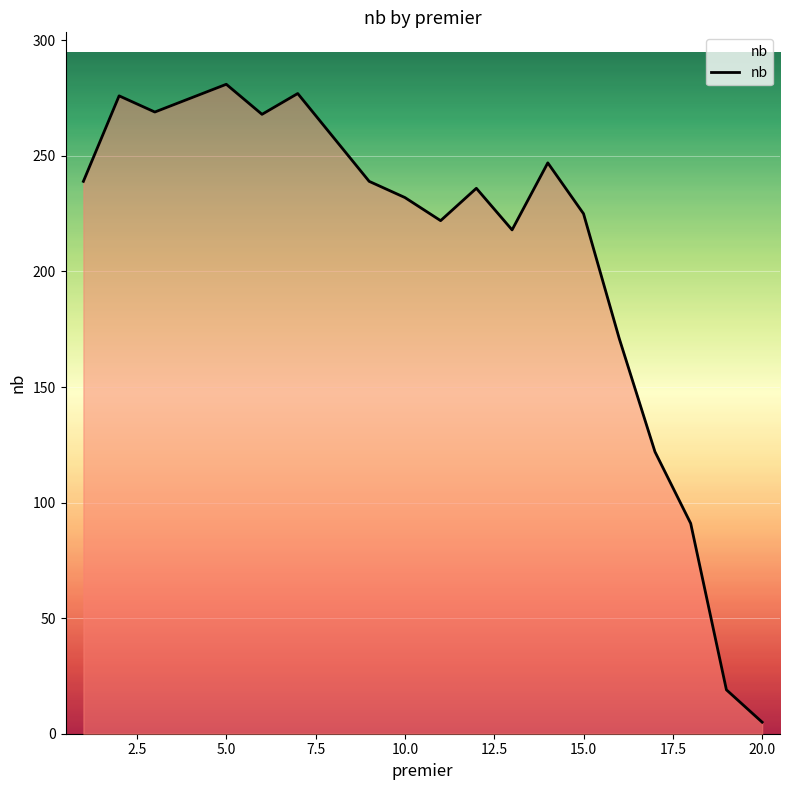

What is the maximum value shown in the chart?

281